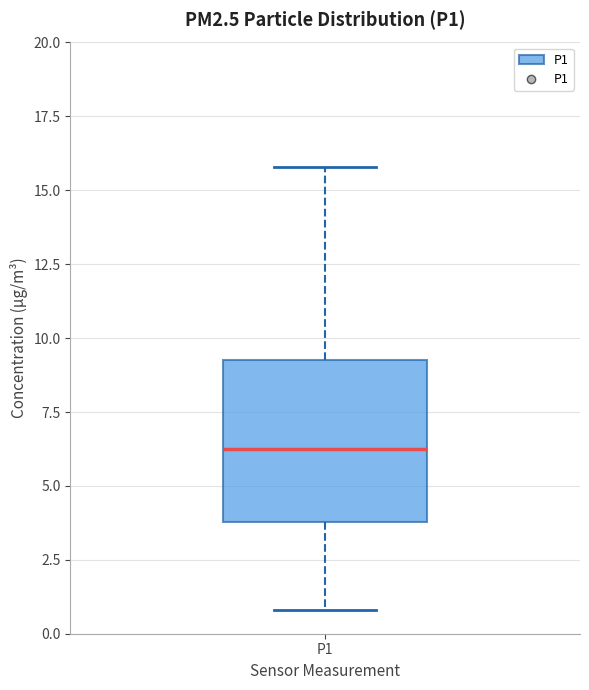

Transcribe this box plot: give where the median line is, the range the box spans, and where the two whiskers end, as read against the y-axis. The values are not printed on the chart, so give them approximately, as read against the axis.

median 6.5, box 4.0 to 9.5, whiskers 1.0 to 16.0